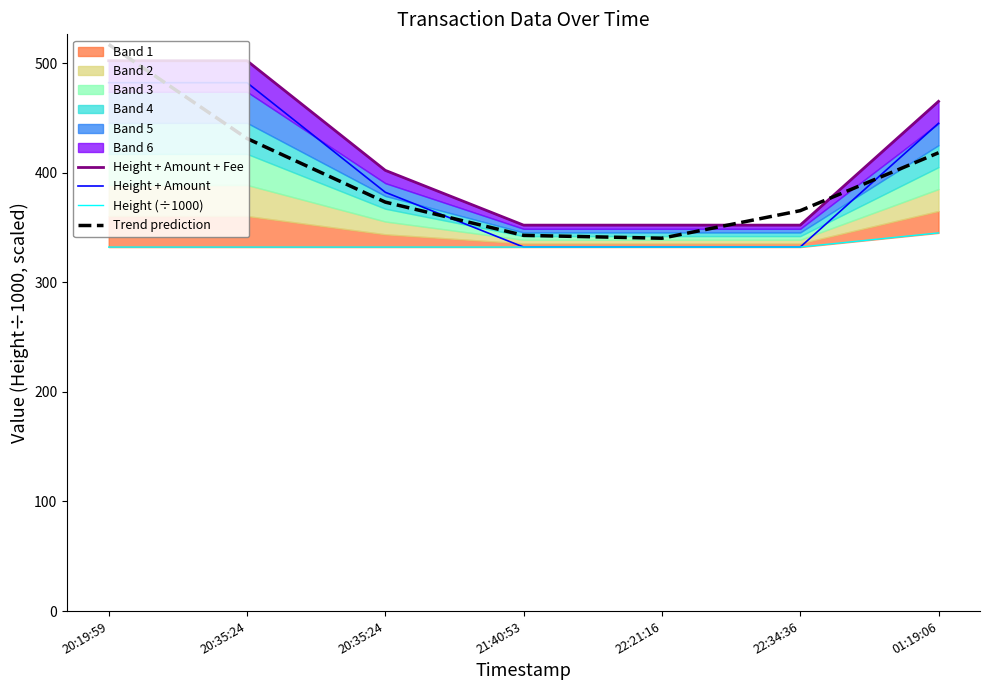

Which series has the largest total across all categories?

Height + Amount + Fee